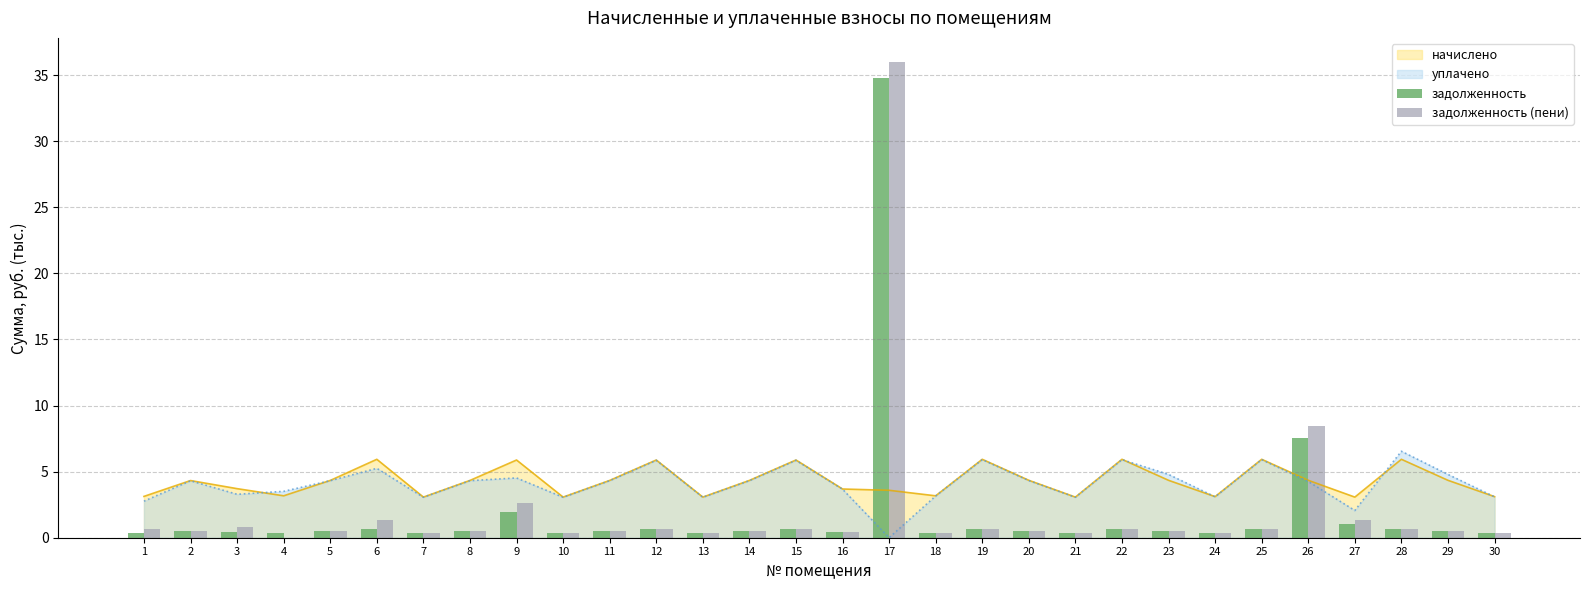

True or false: задолженность (пени) has a value of 0.3 at 21.

True